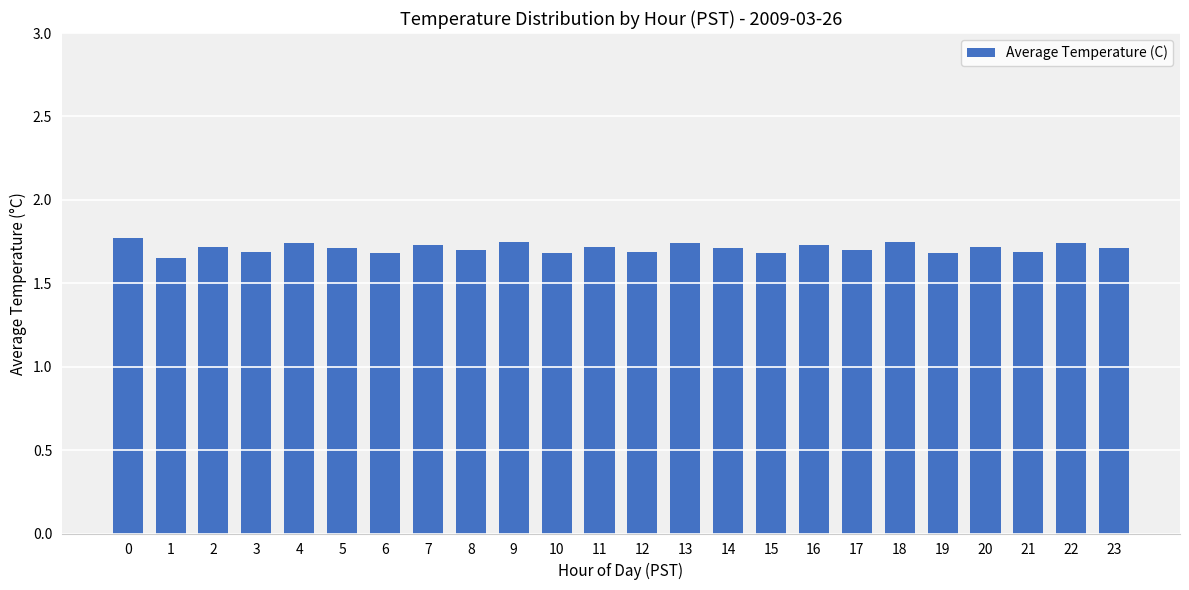

Approximately how many times larger is the value at 5 compared to 0?

1.0